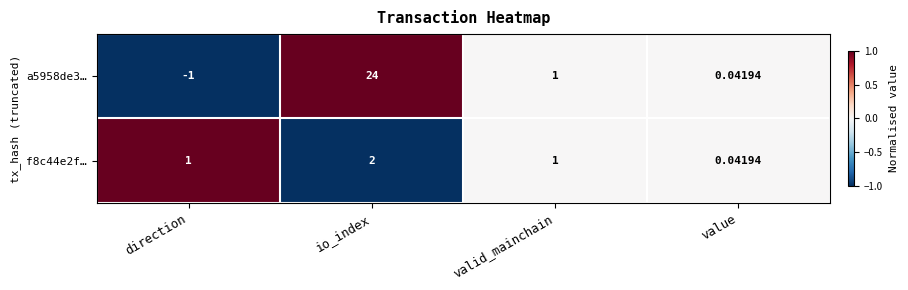

Which category has the lowest value across all series?

direction